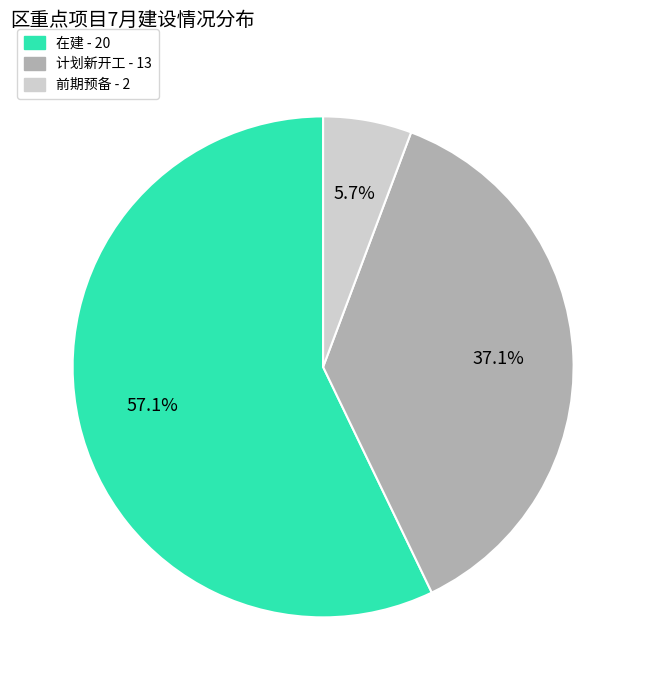

Count the number of slices in the pie.

3